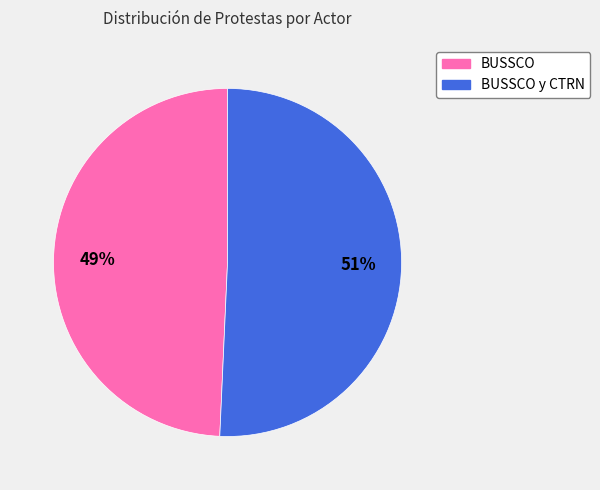

Is there any slice that represents more than half of the pie?

Yes